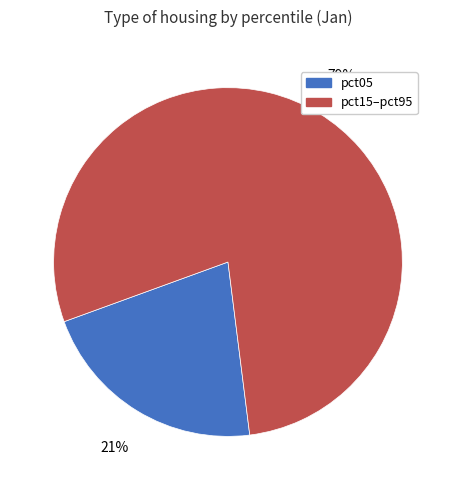

Combined, do pct15–pct95 and pct05 account for over 50%?

Yes